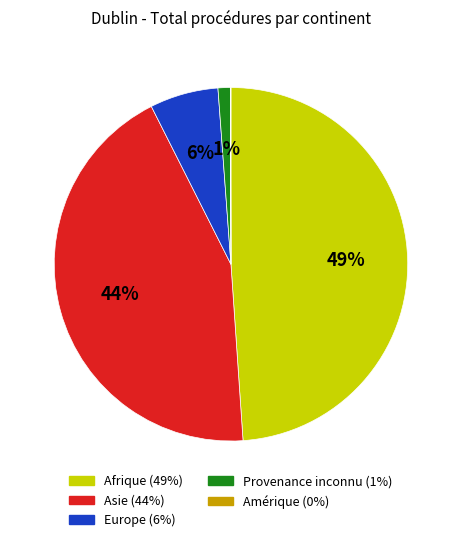

Is there any slice that represents more than half of the pie?

No